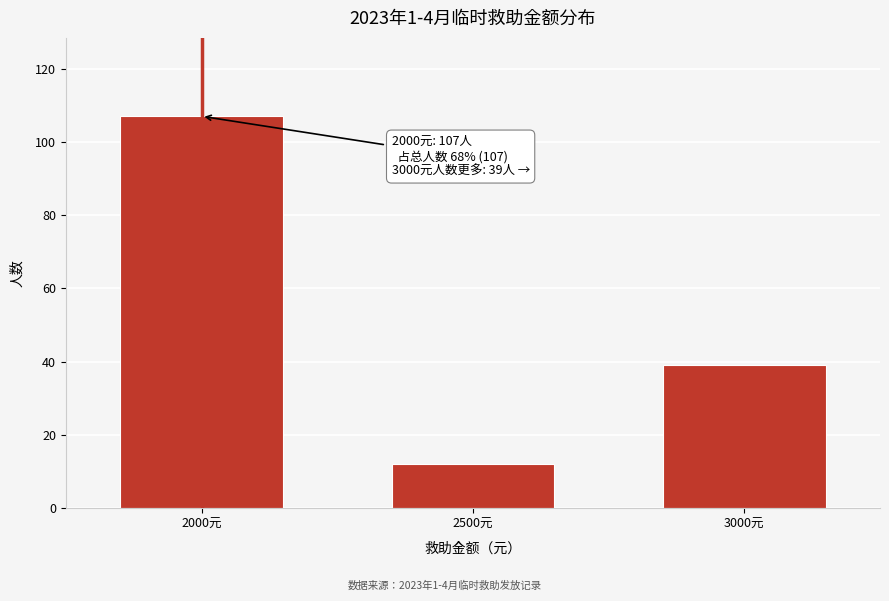

Reading right to left, transcribe all the data shown in this chart.

3000元=39	2500元=12	2000元=107